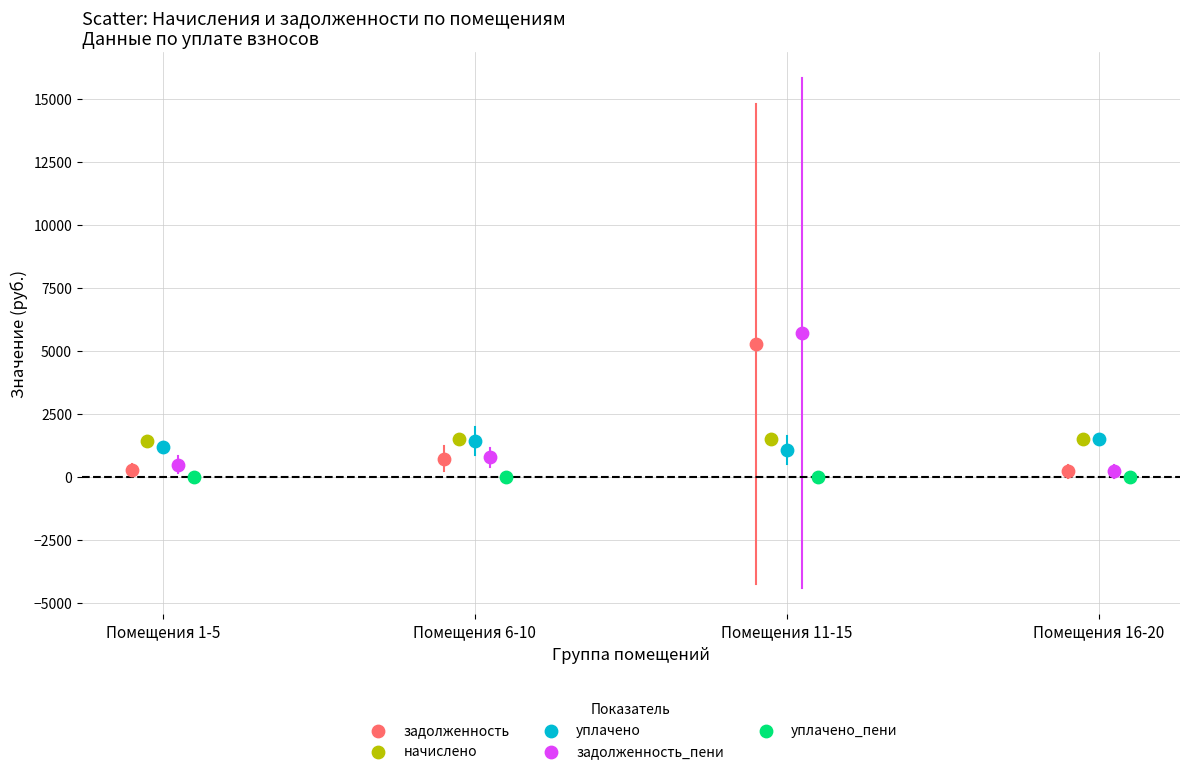

What are all the series names shown in the legend?

задолженность, начислено, уплачено, задолженность_пени, уплачено_пени